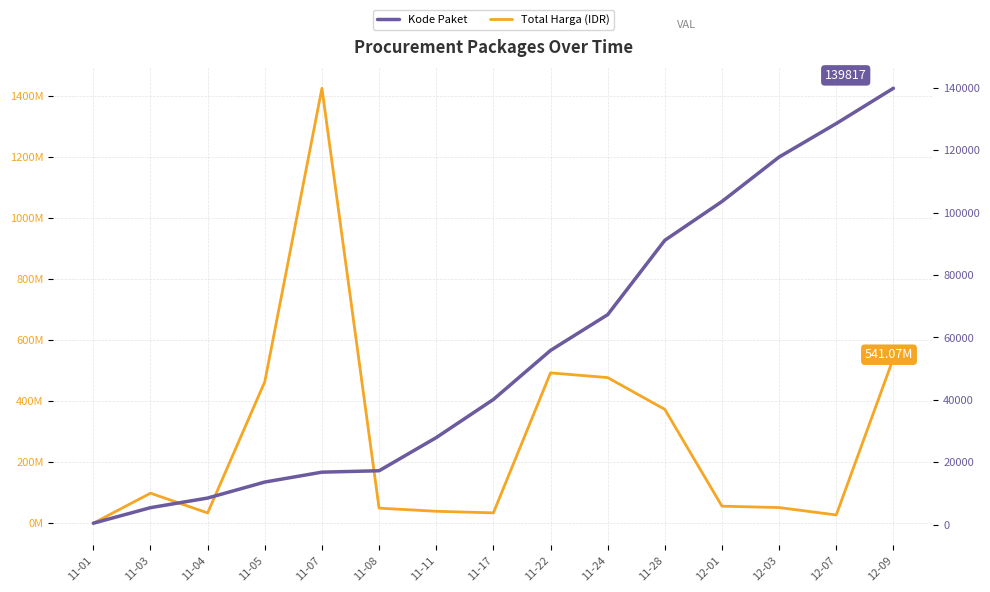

What is the minimum value for Kode Paket?

464